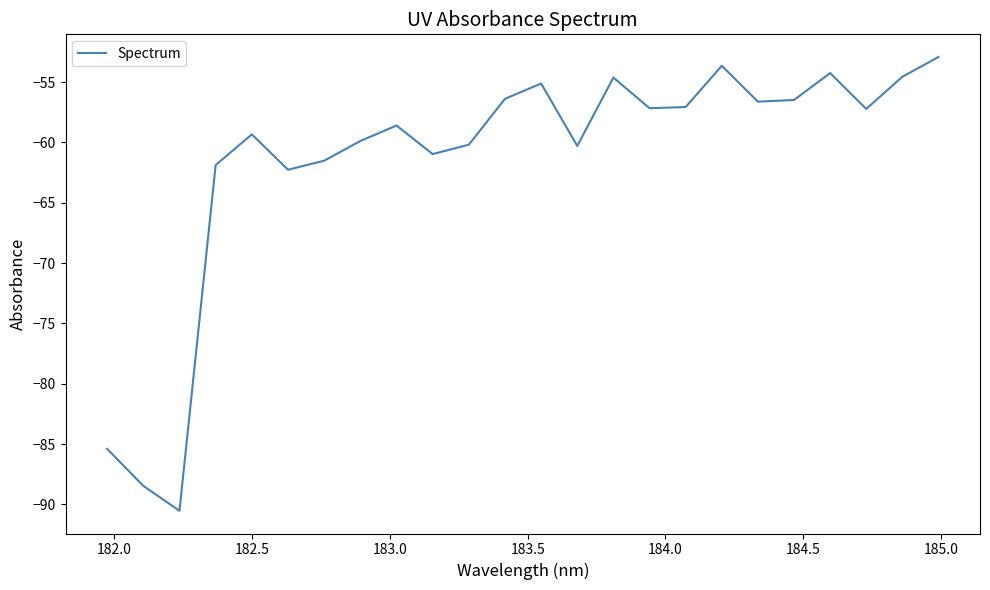

How many series are shown in this chart?

1